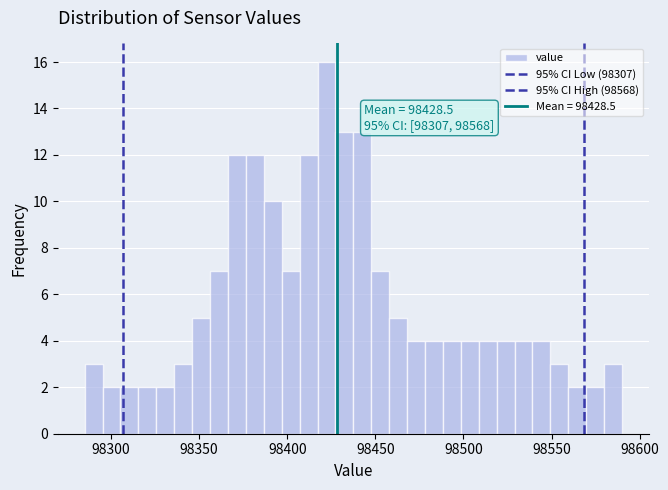

Read against the x-axis, roughly where is the centre of the tallest bar?

98420